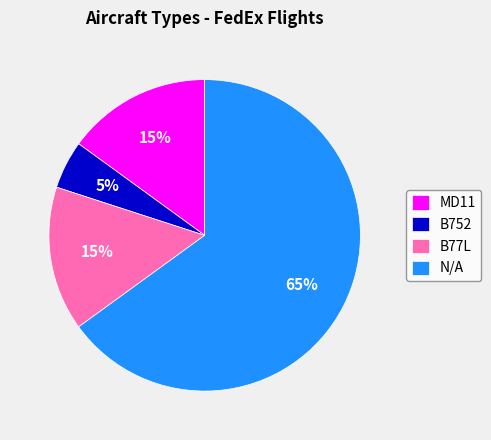

Which category has the smallest portion of the pie?

B752